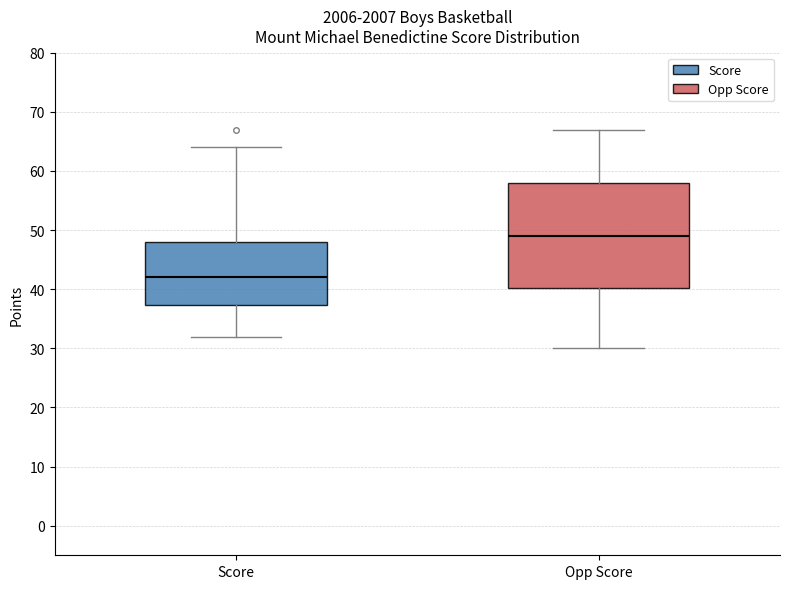

Where does the lower whisker of the box for Score end on the y-axis? The values are not printed on the chart, so give them approximately, as read against the axis.

32